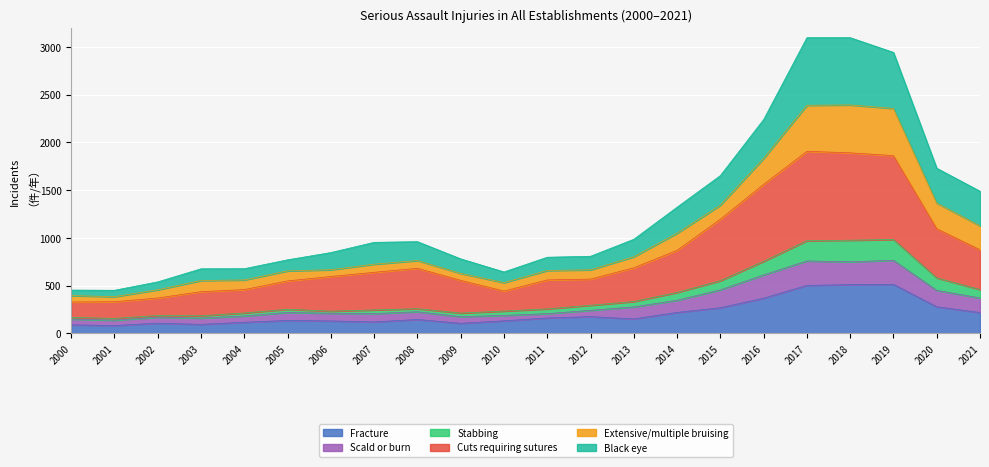

At which category is the sum across all series the highest?

2017